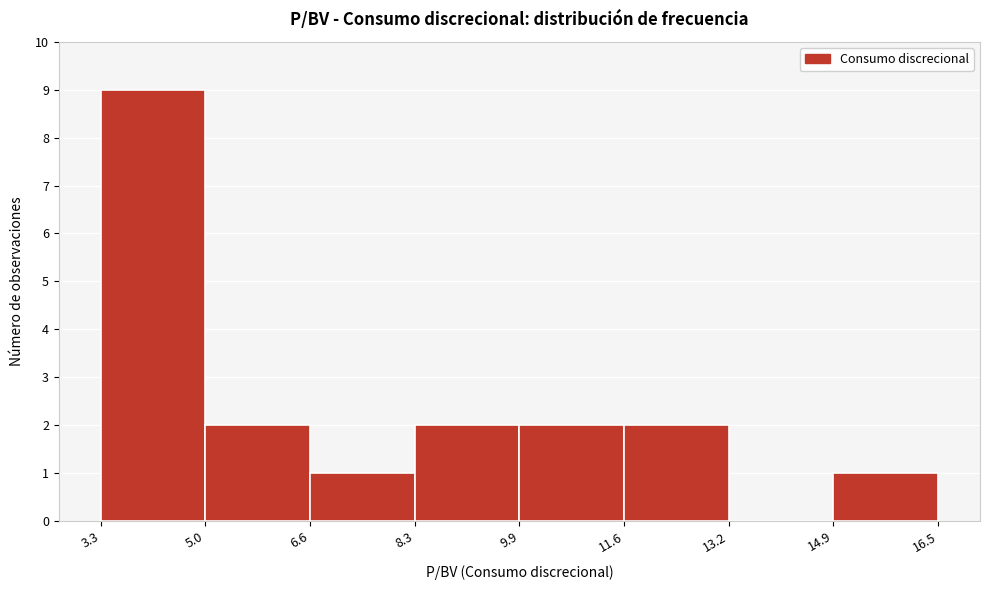

Which range on the x-axis has the tallest bar?

3.3 to 5.0